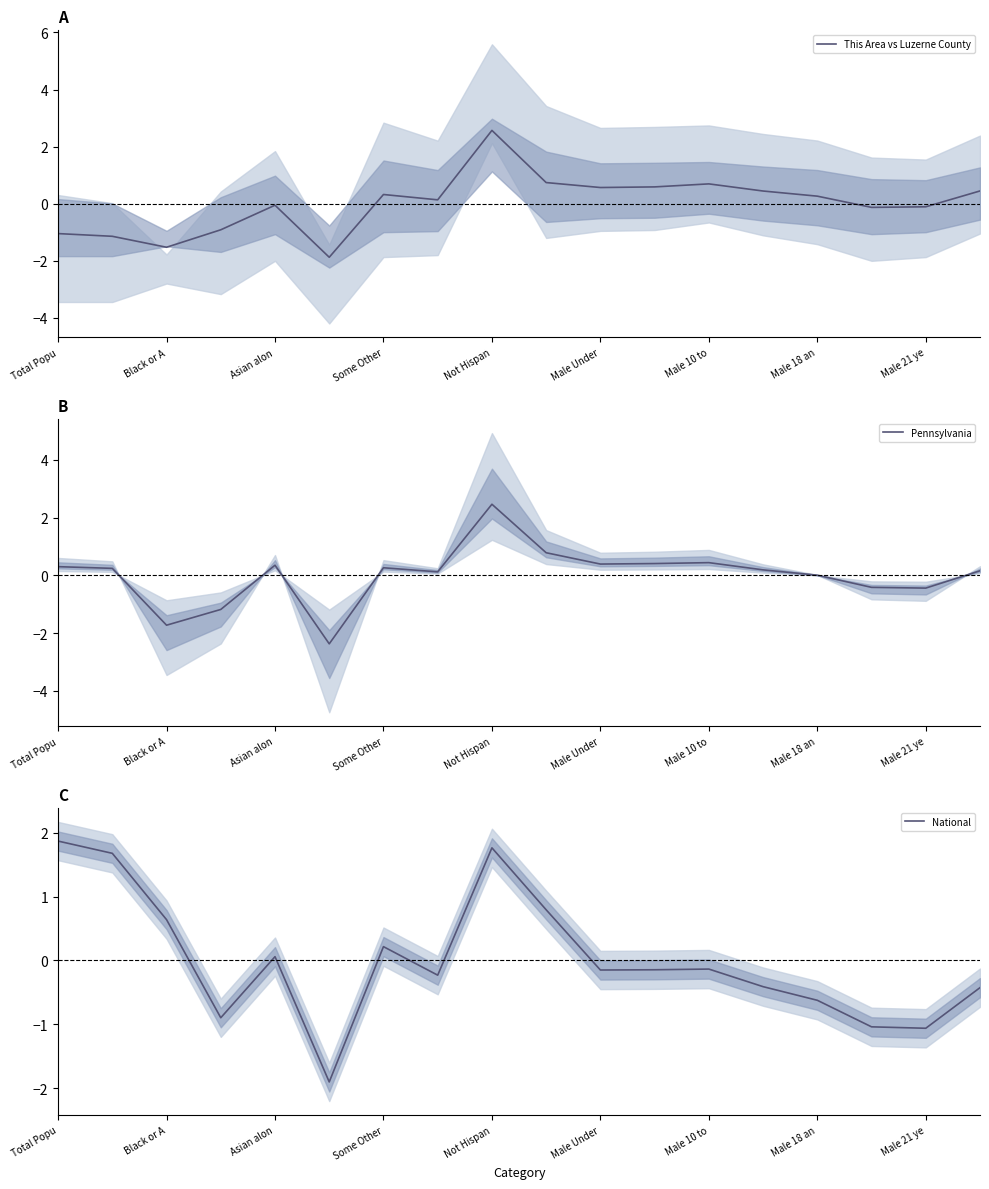

What are all the series names shown in the legend?

This Area vs Luzerne County, Pennsylvania, National